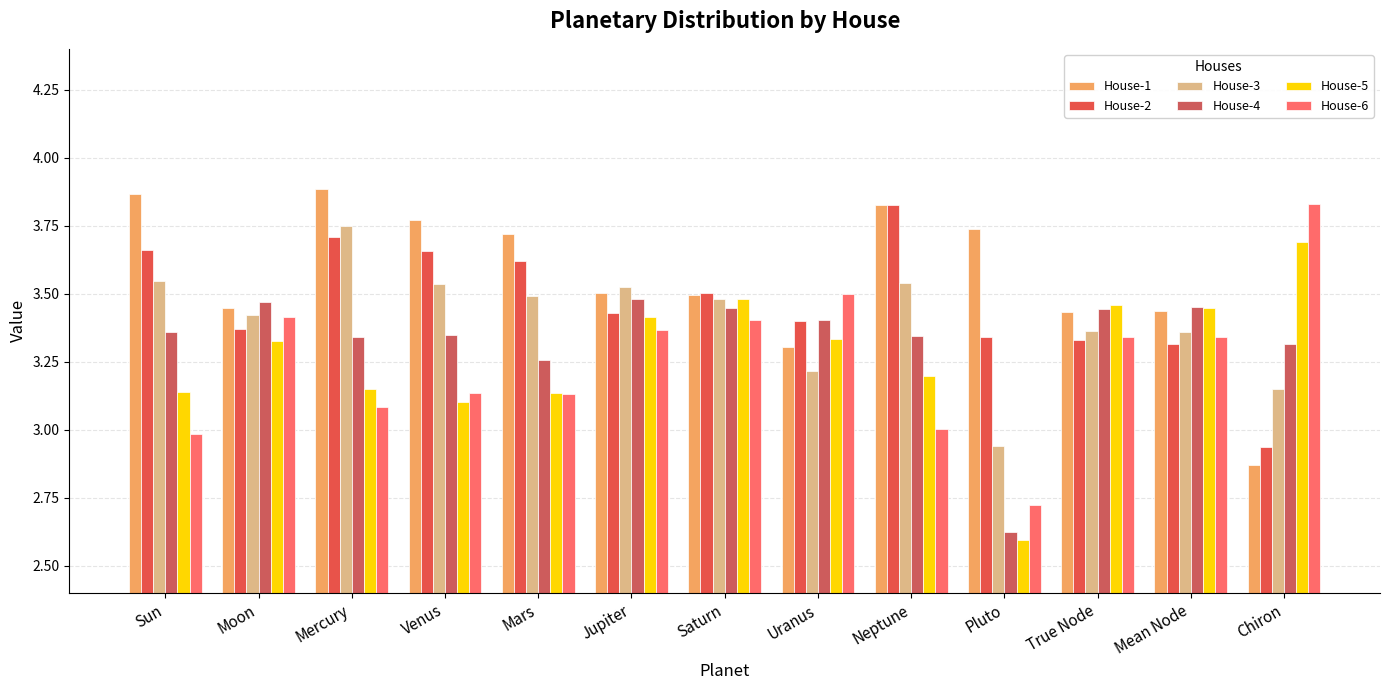

Which series has the largest range (max minus min)?

House-6